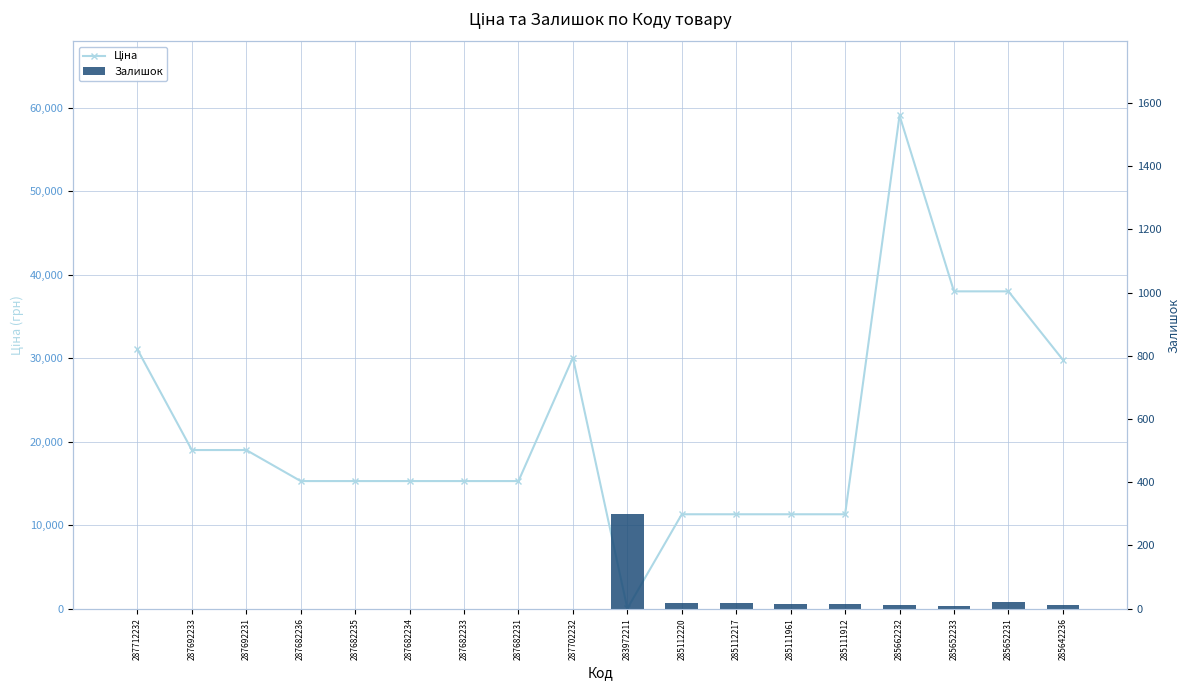

At which label does Ціна first exceed 15288?

287712232